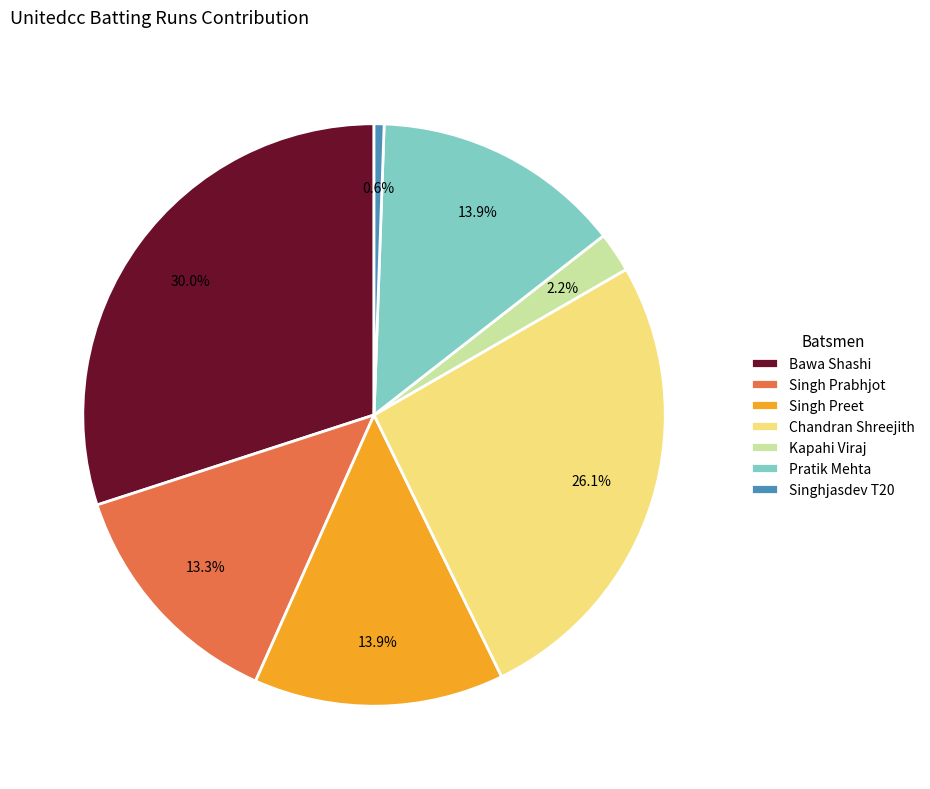

Which category has the smallest portion of the pie?

Singhjasdev T20